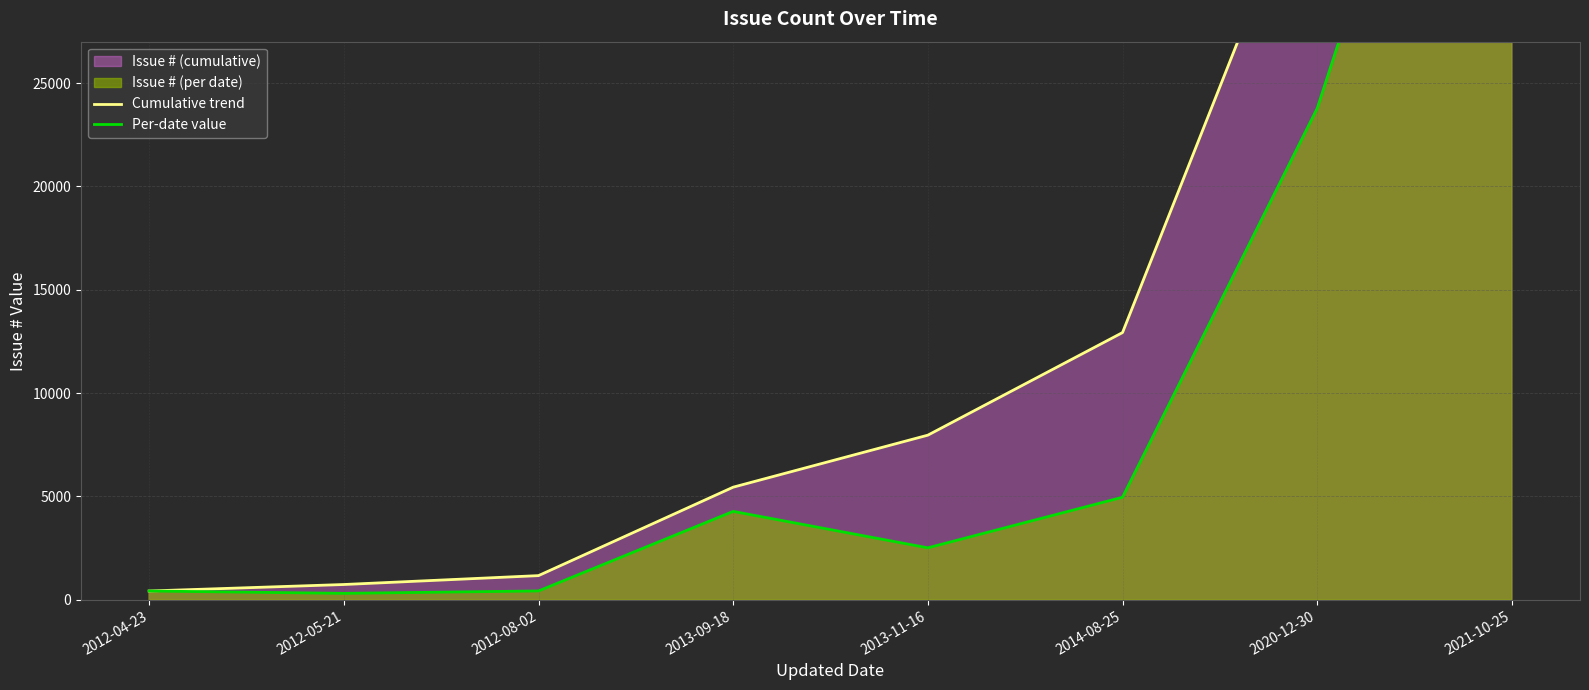

Reading left to right, extract all data points from this chart.

Cumulative trend: 428	742	1172	5450	7966	12928	36699	89406
Per-date value: 428	314	430	4278	2516	4962	23771	52707